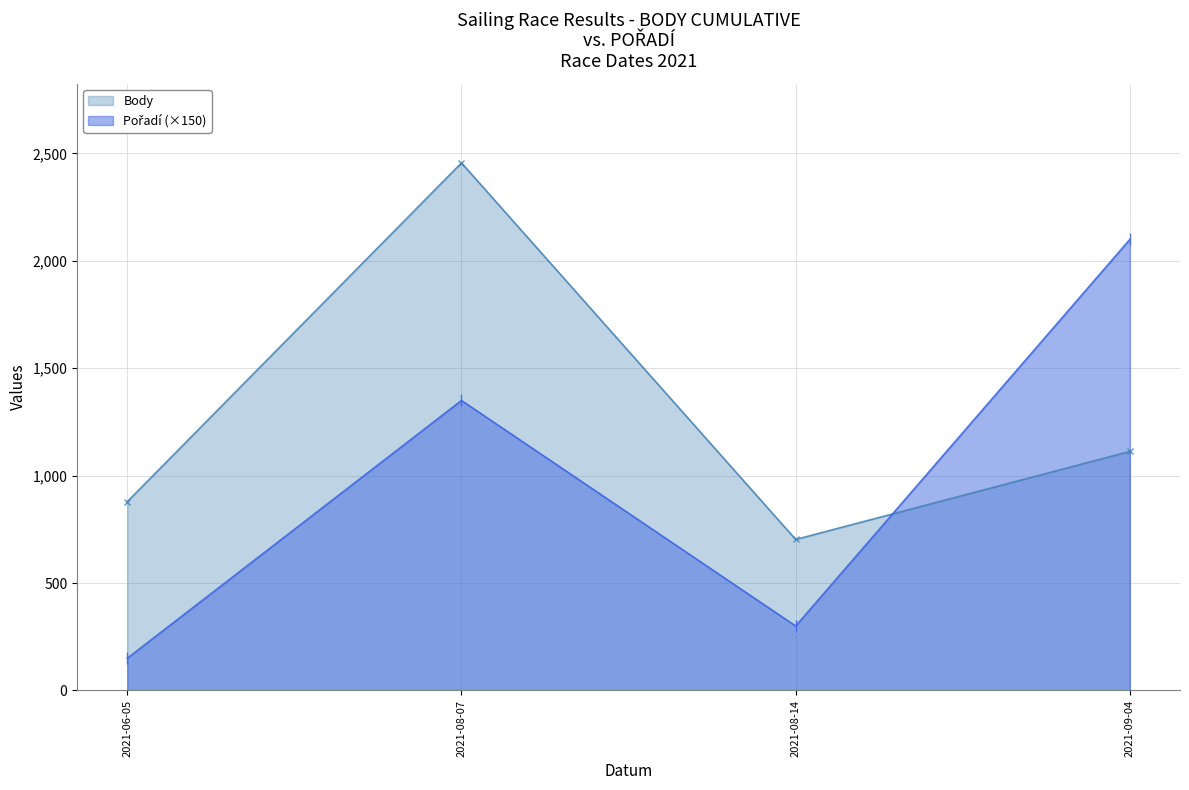

At which label does Body reach its peak?

2021-08-07